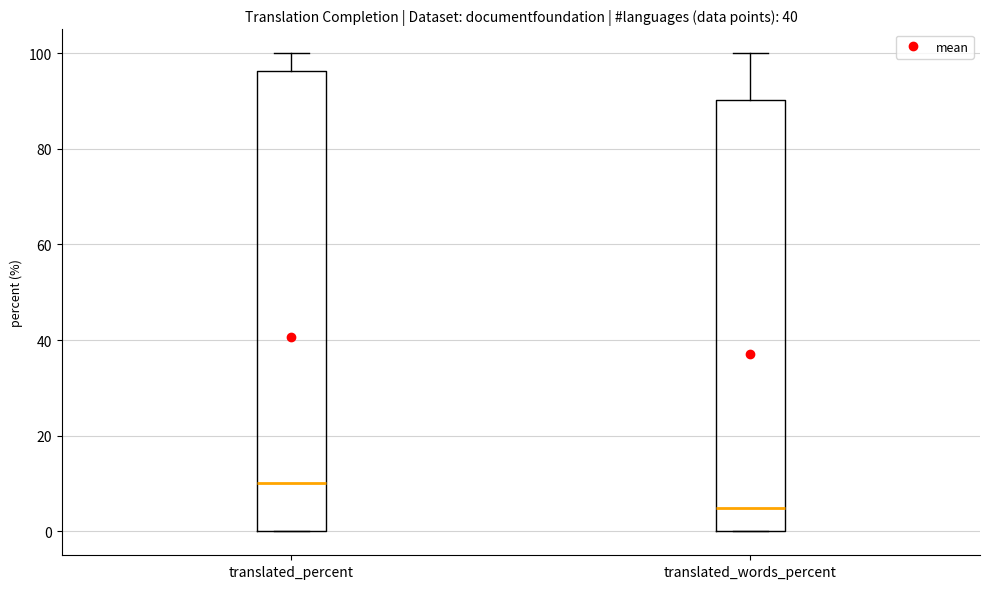

Where is the upper edge of the box for translated_percent on the y-axis? The values are not printed on the chart, so give them approximately, as read against the axis.

96